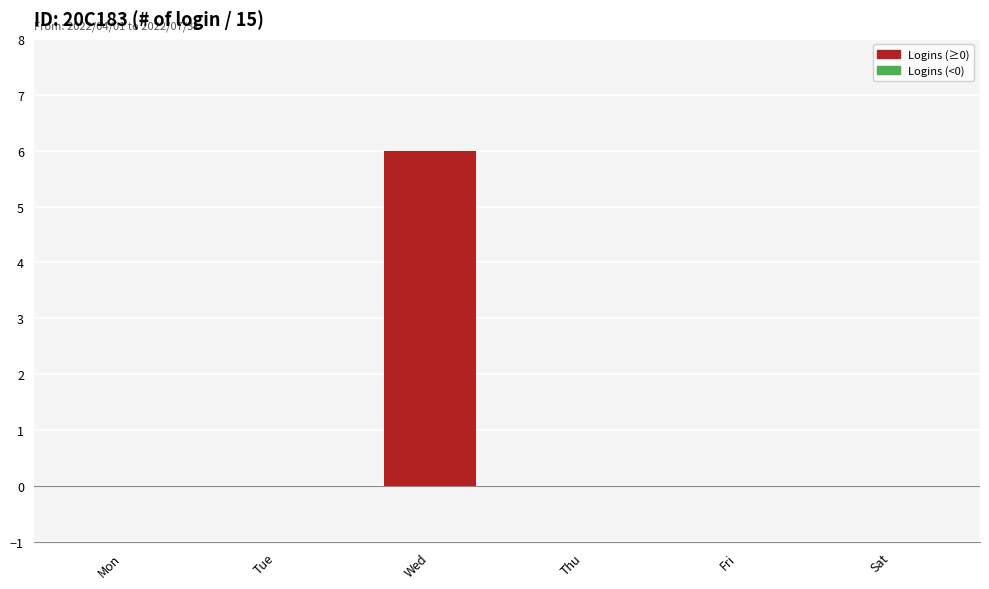

How many categories are shown in the chart?

6